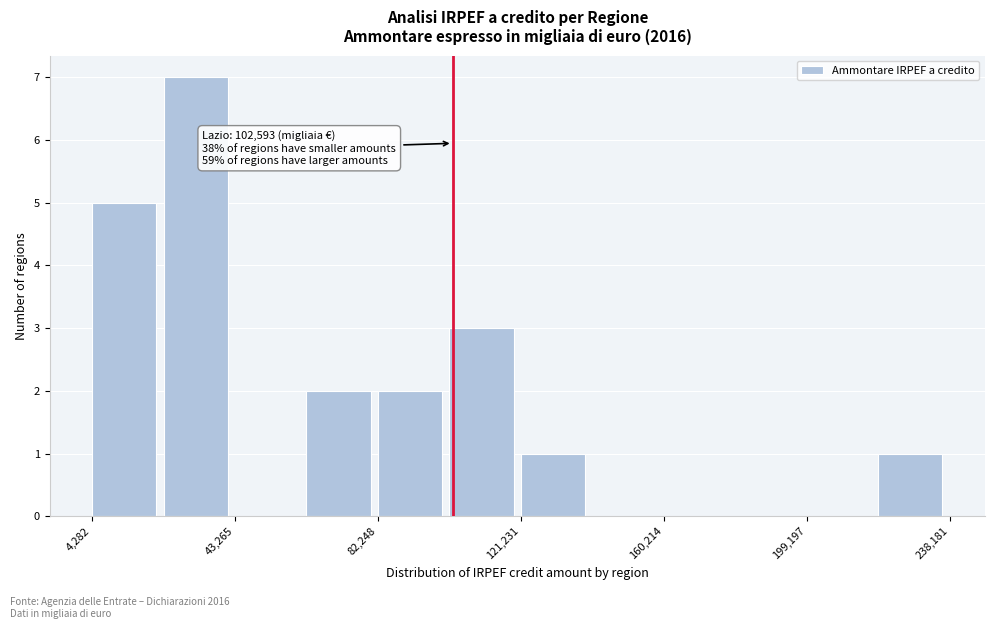

Read against the x-axis, roughly where is the centre of the tallest bar?

35000